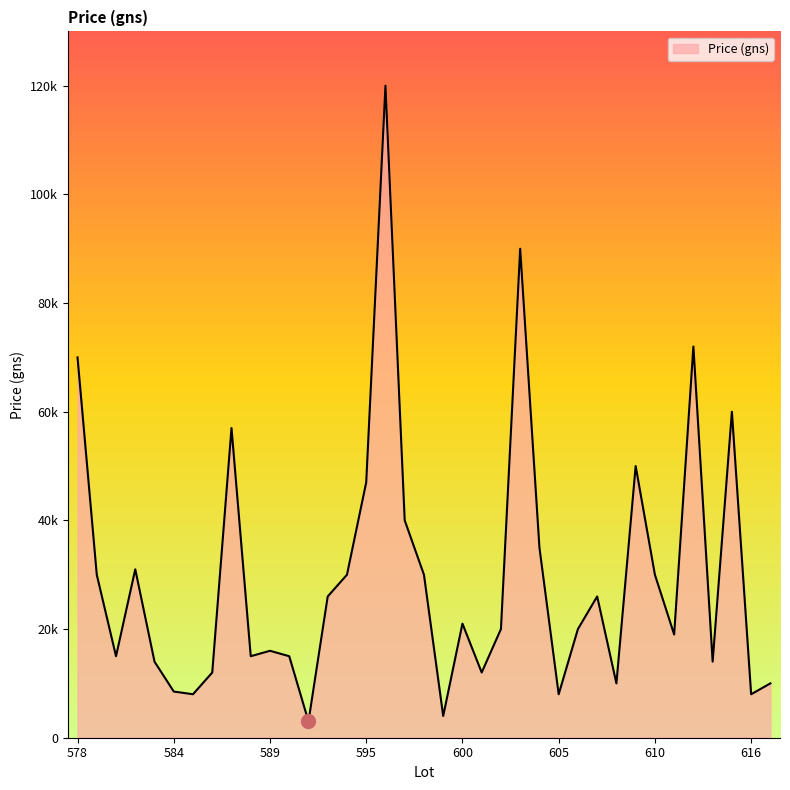

Does the chart have visible grid lines?

No